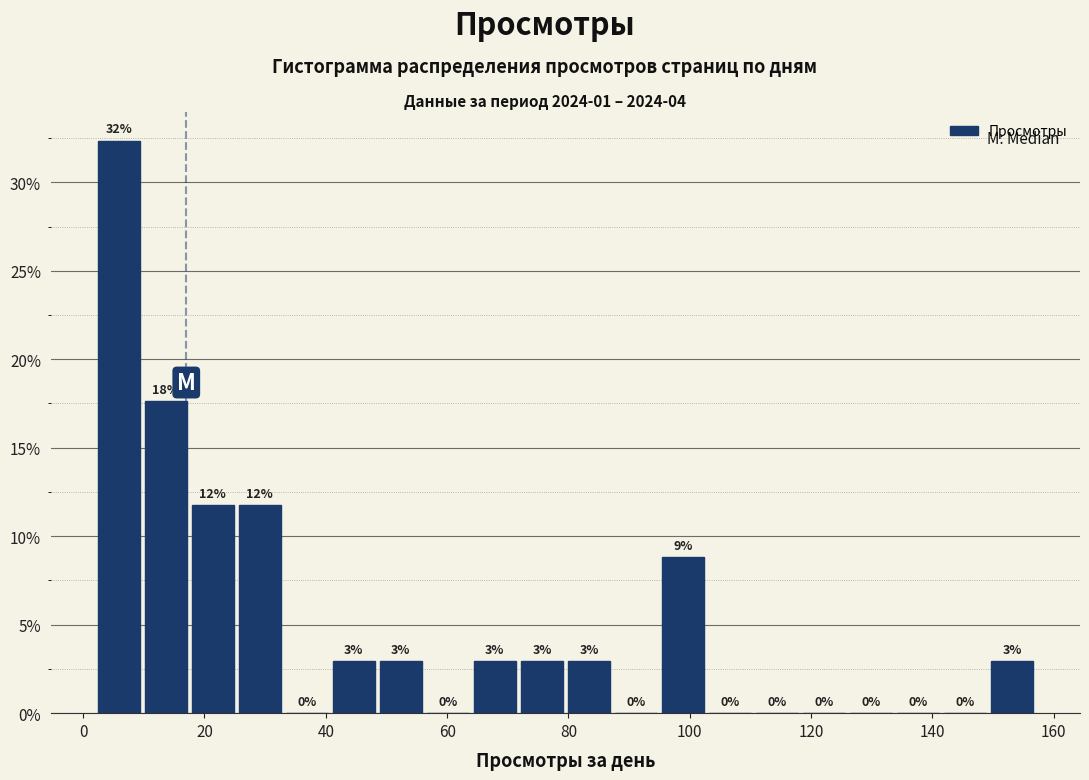

Read against the x-axis, roughly where is the centre of the tallest bar?

6